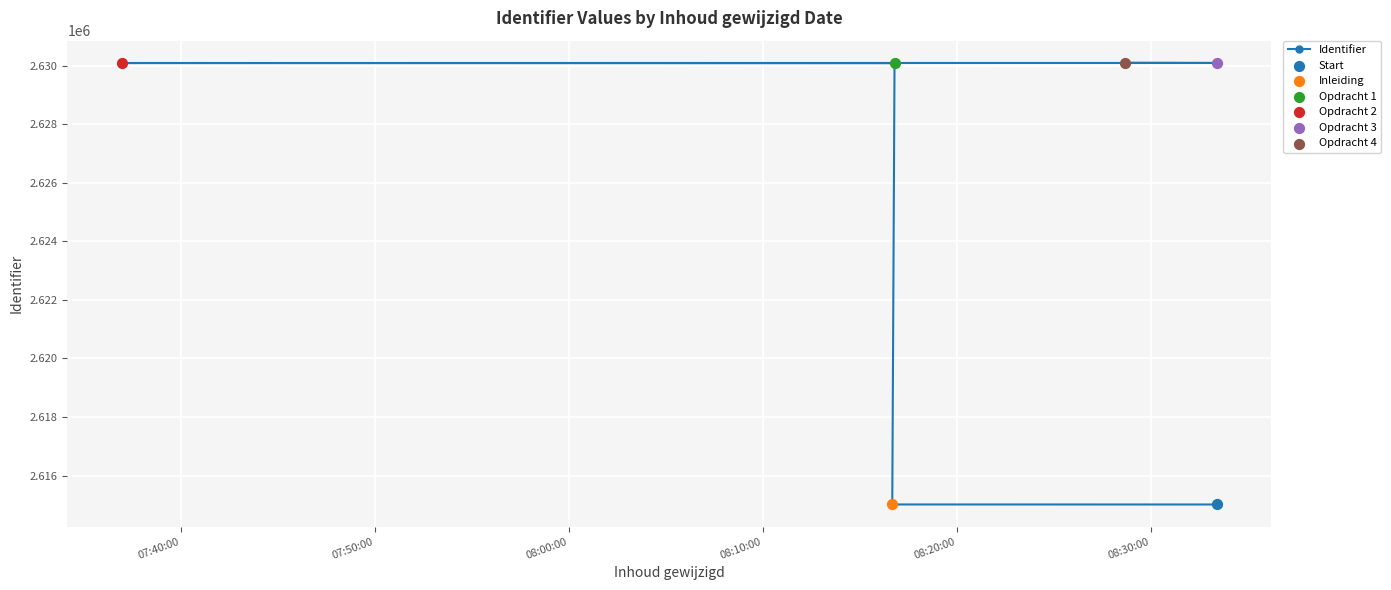

What is the change in value from 08:20:00 to 08:30:00?

+7